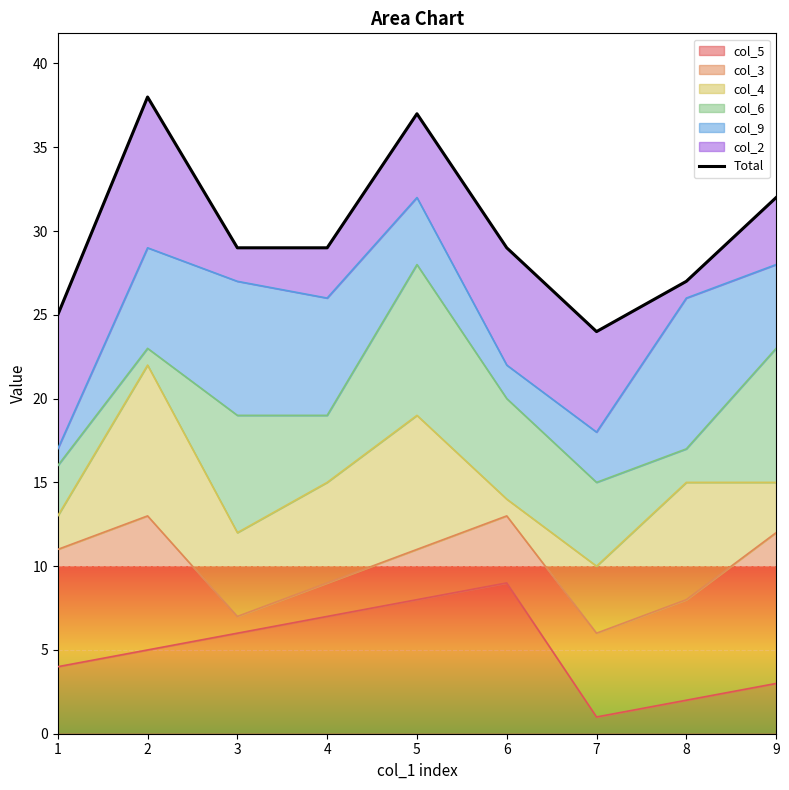

At which label does the data first exceed 29?

2